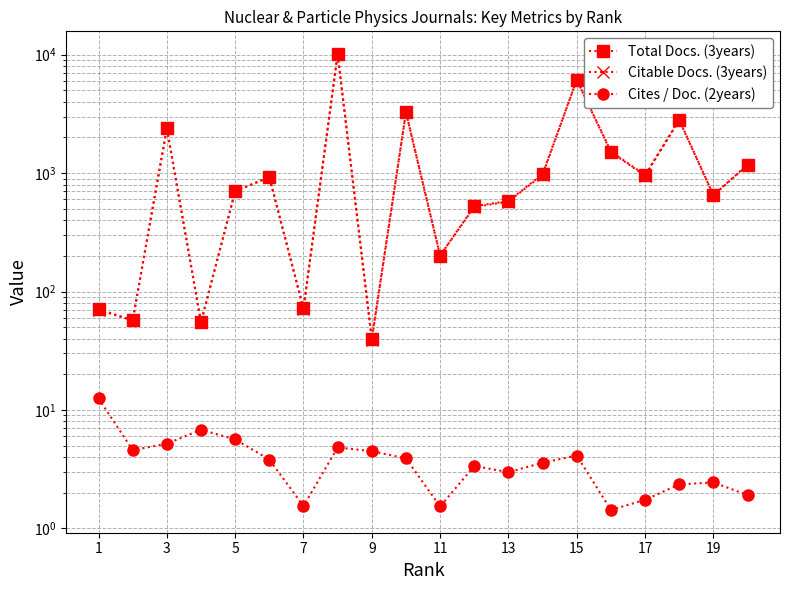

What is the spread (max minus min) of values at 1?

58.5